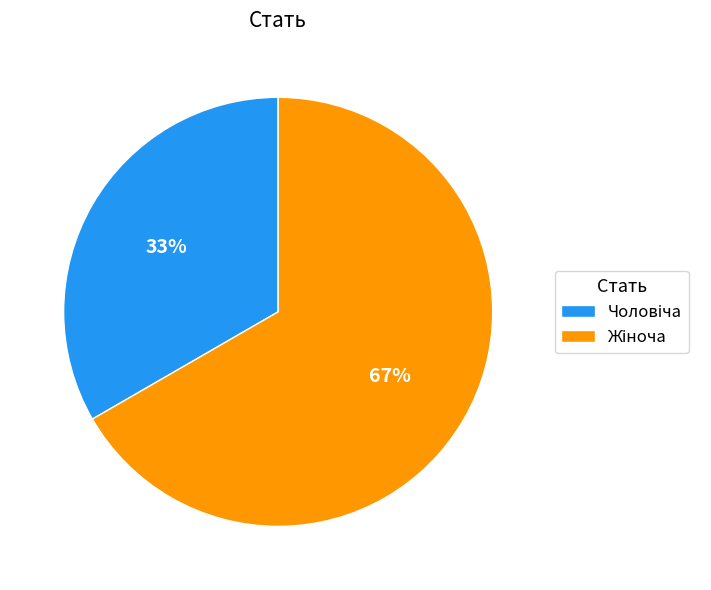

Is there a majority slice in this chart?

Yes